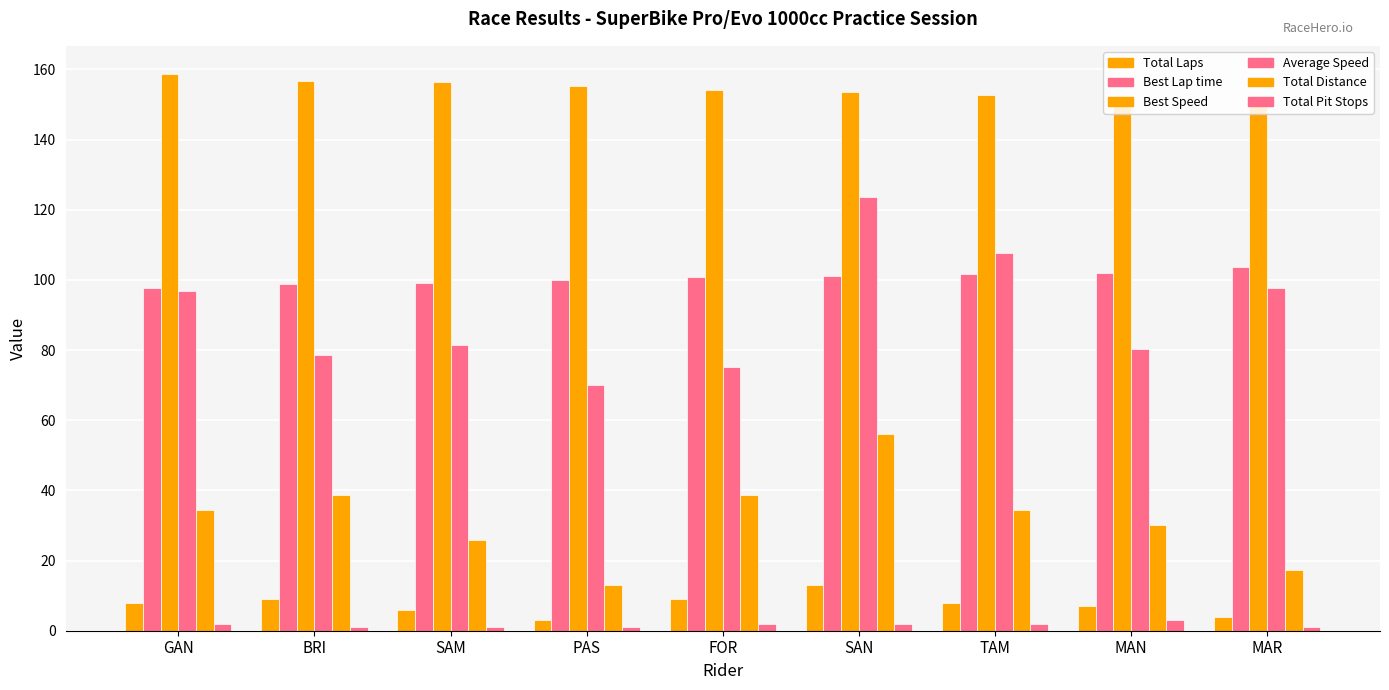

Rank the categories by Total Distance value from lowest to highest.

PAS, MAR, SAM, MAN, GAN, TAM, BRI, FOR, SAN